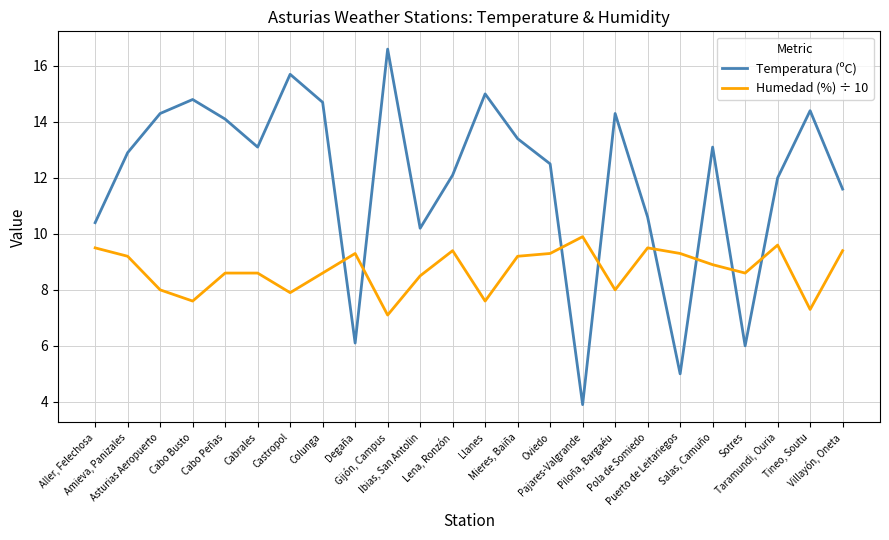

At which label does Temperatura (ºC) first exceed 13?

Asturias Aeropuerto